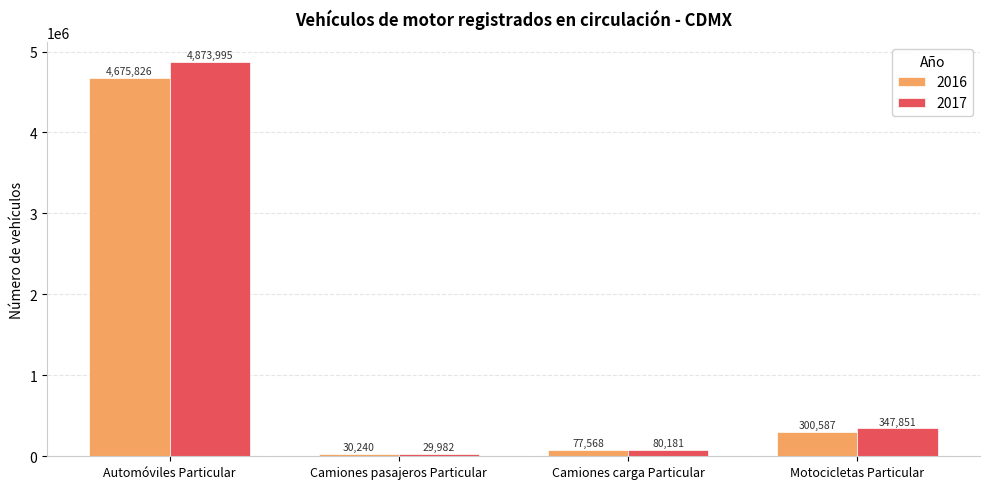

Read the 2016 value at Motocicletas Particular, to the nearest 10.

300590